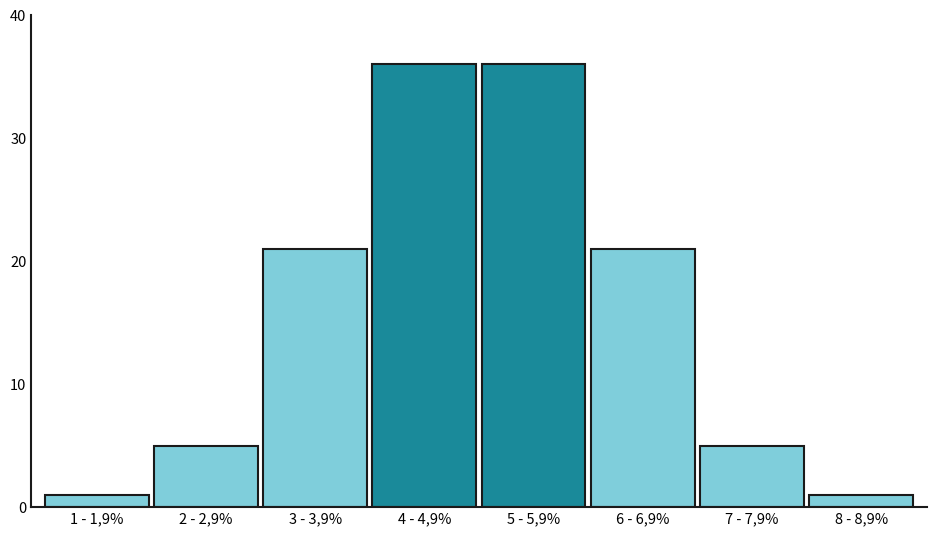

Reading left to right, what are all the values shown in this chart?

1	5	21	36	36	21	5	1